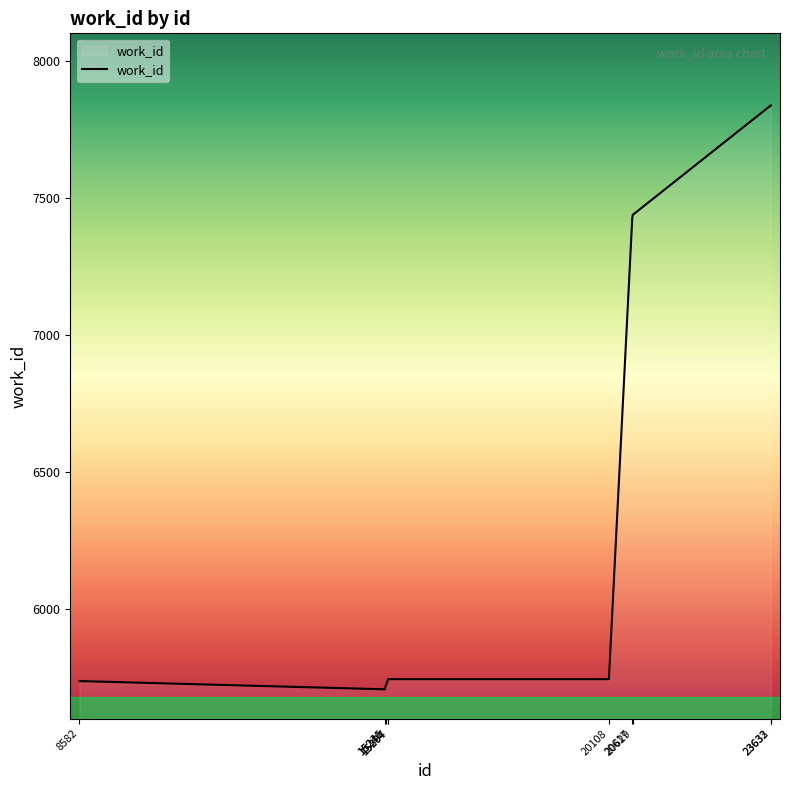

What is the difference between the maximum and minimum values?

2130